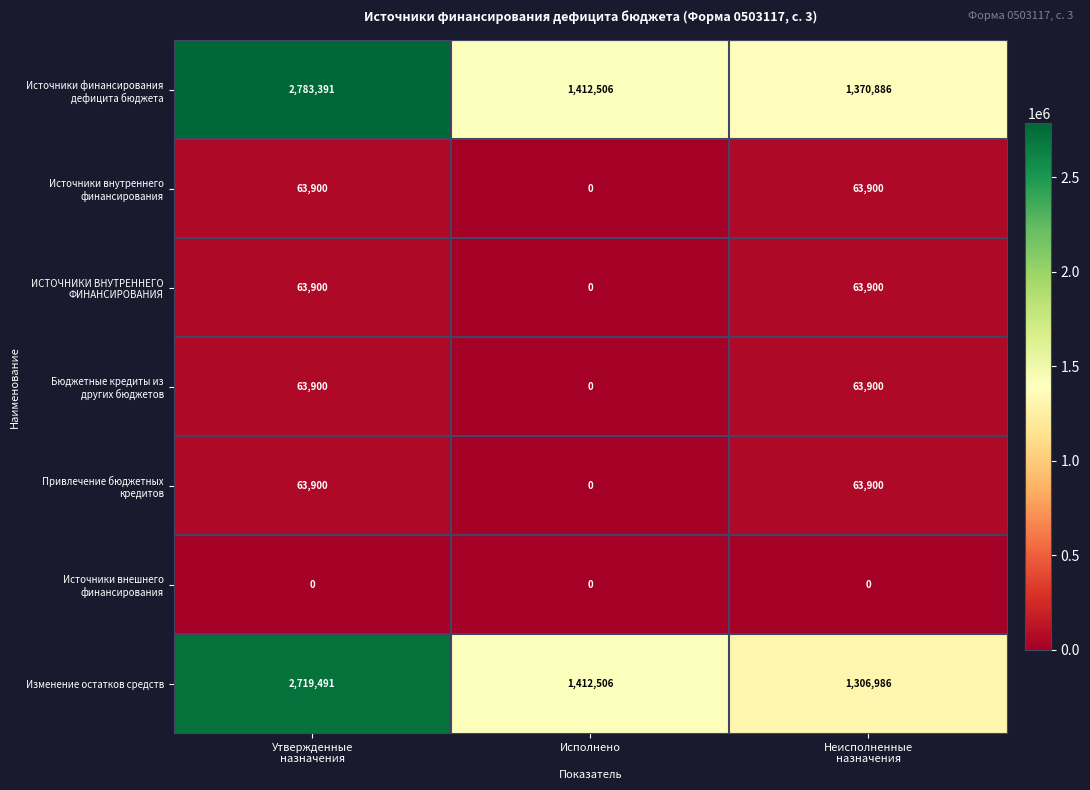

What is the average value of the Изменение остатков средств series?

1812994